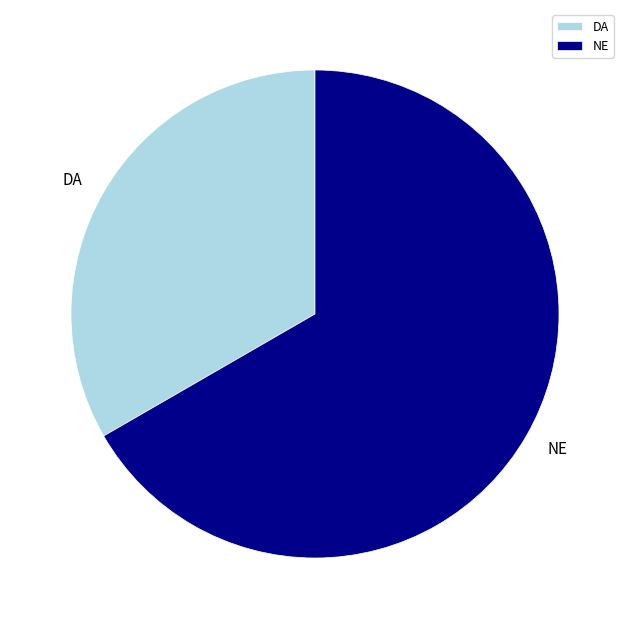

Do DA and NE together represent more than half of the pie?

Yes